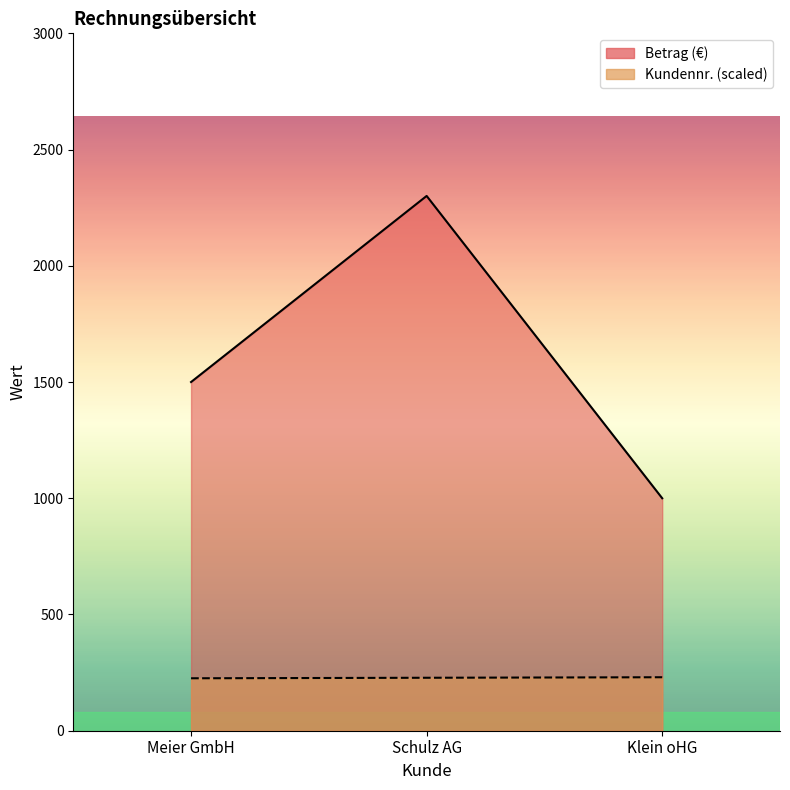

At which label is Kundennr. closest to 227?

Schulz AG